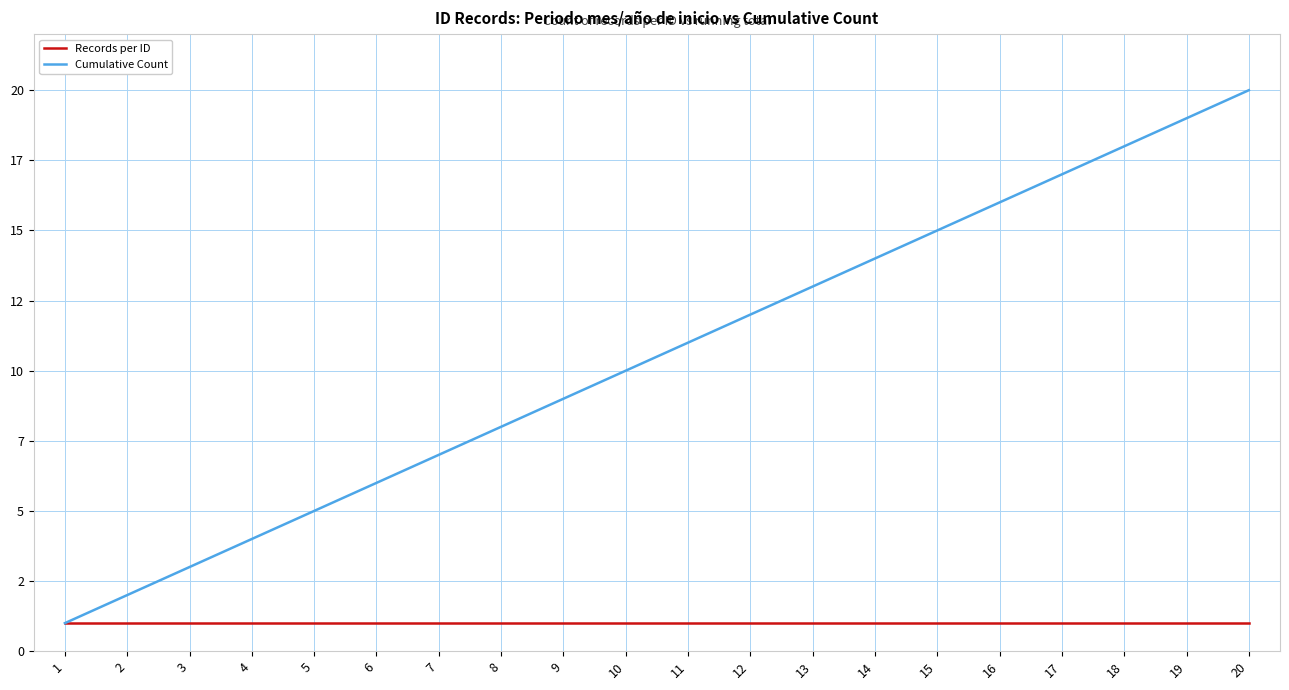

What is the approximate value of Cumulative Count at 16, to the nearest 10?

20